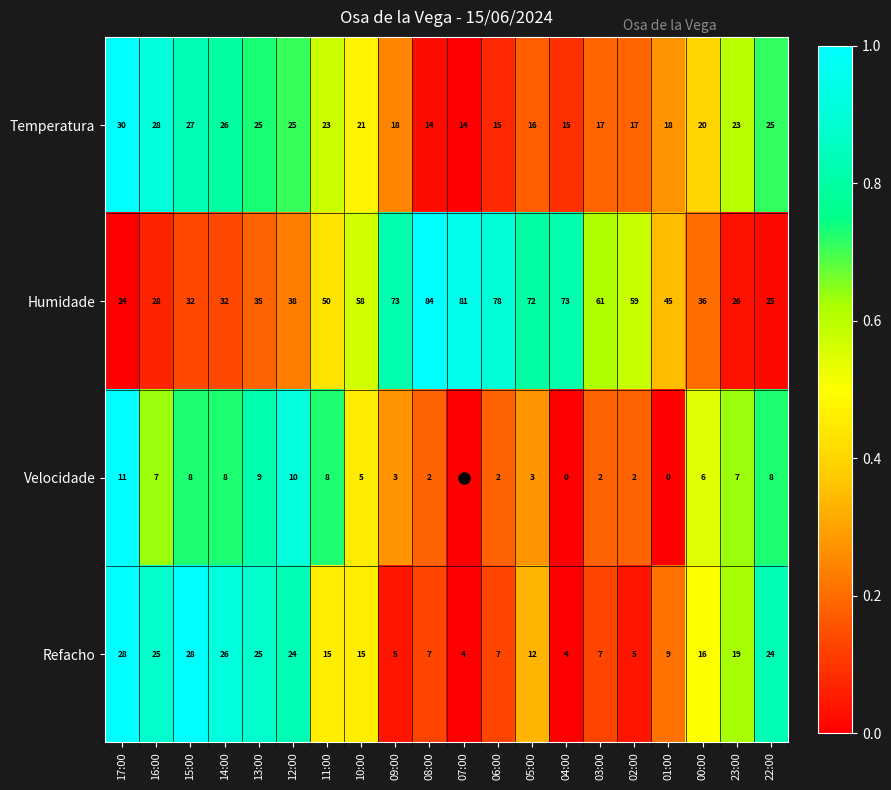

How many distinct data groups are displayed?

4